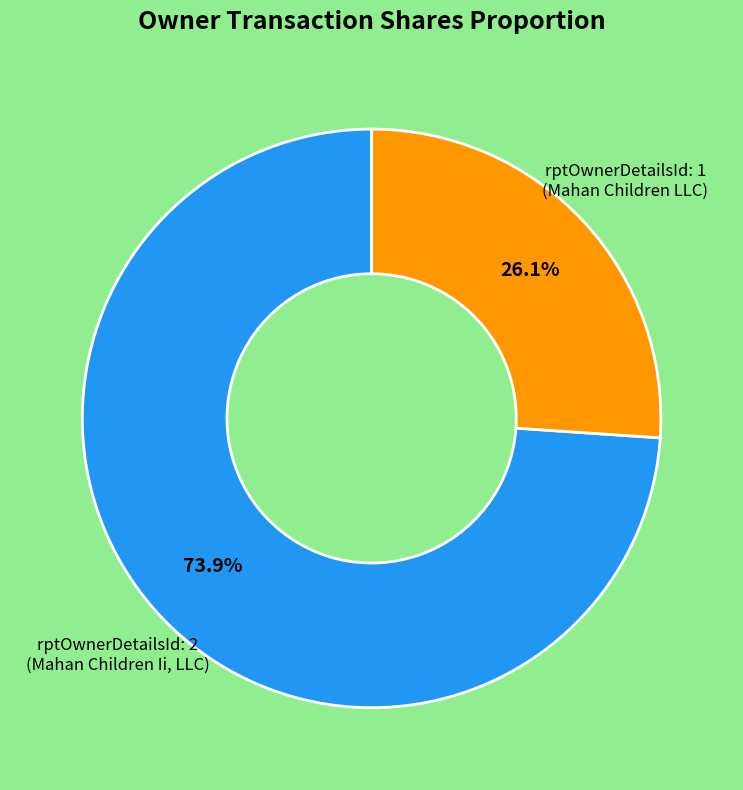

Is there a majority slice in this chart?

Yes